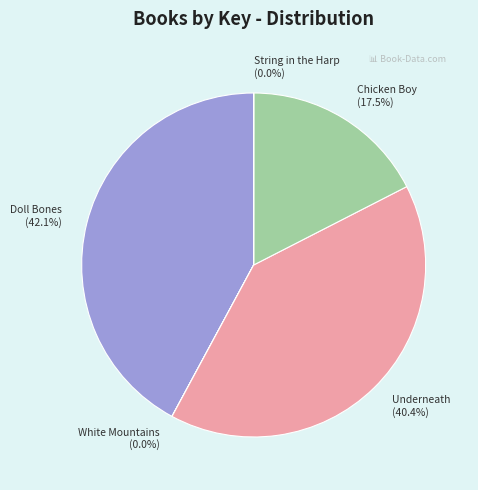

What percentage do Underneath and Doll Bones together represent?

82.5%